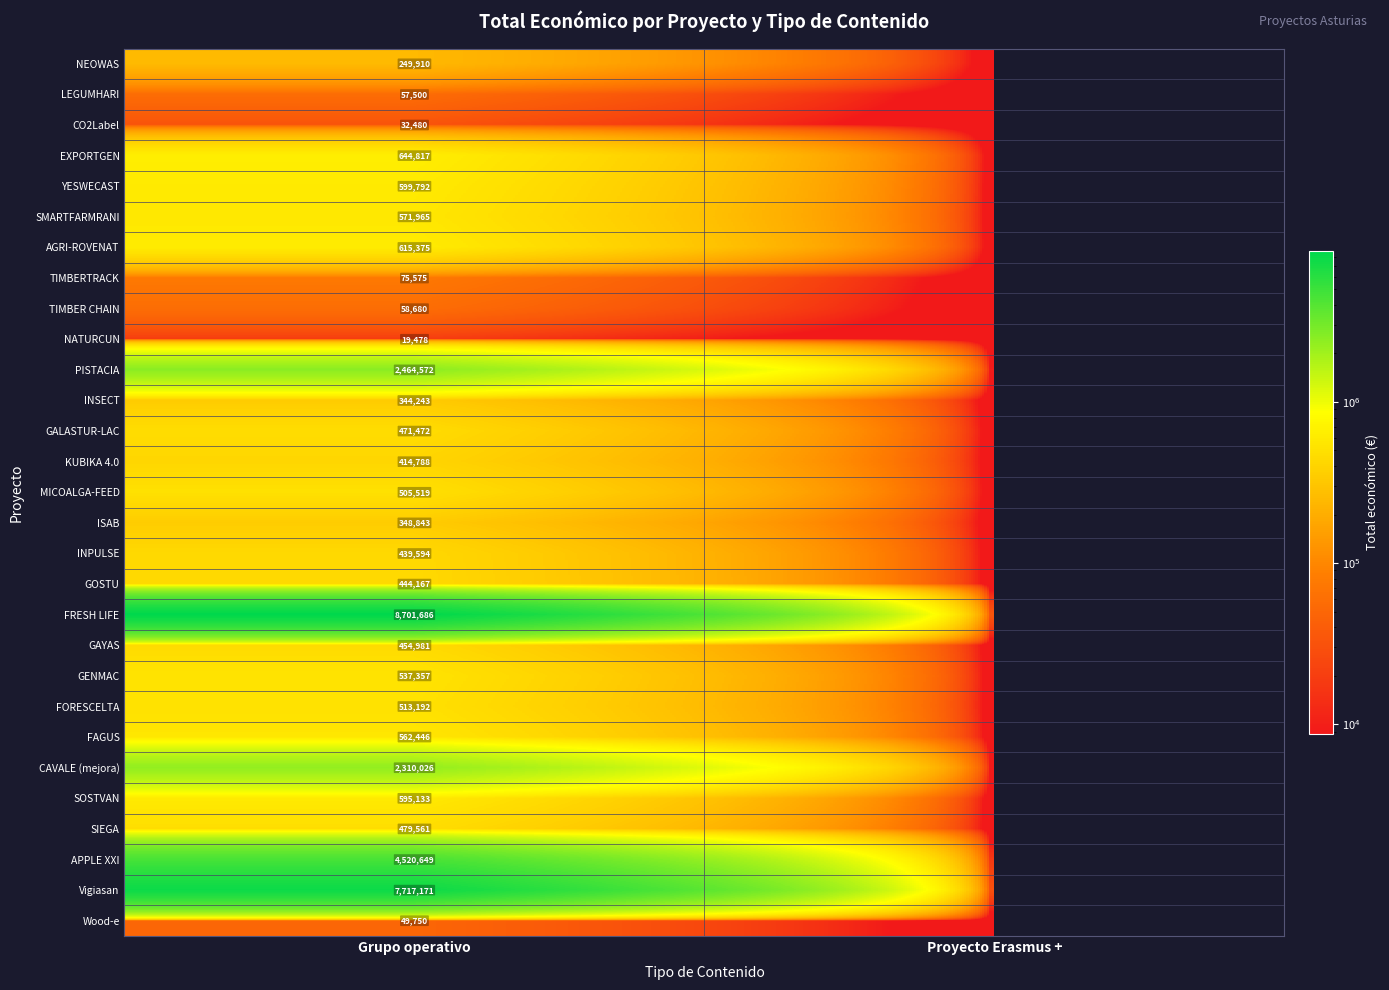

At which category is the sum across all series the highest?

Grupo operativo